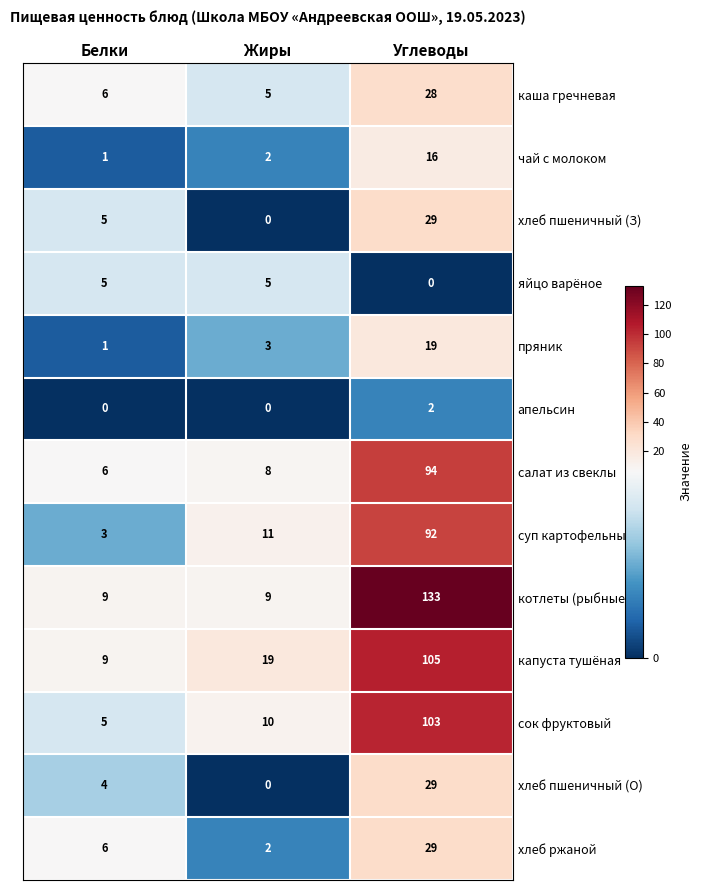

The апельсин series shows 3 at Углеводы. True or false?

False